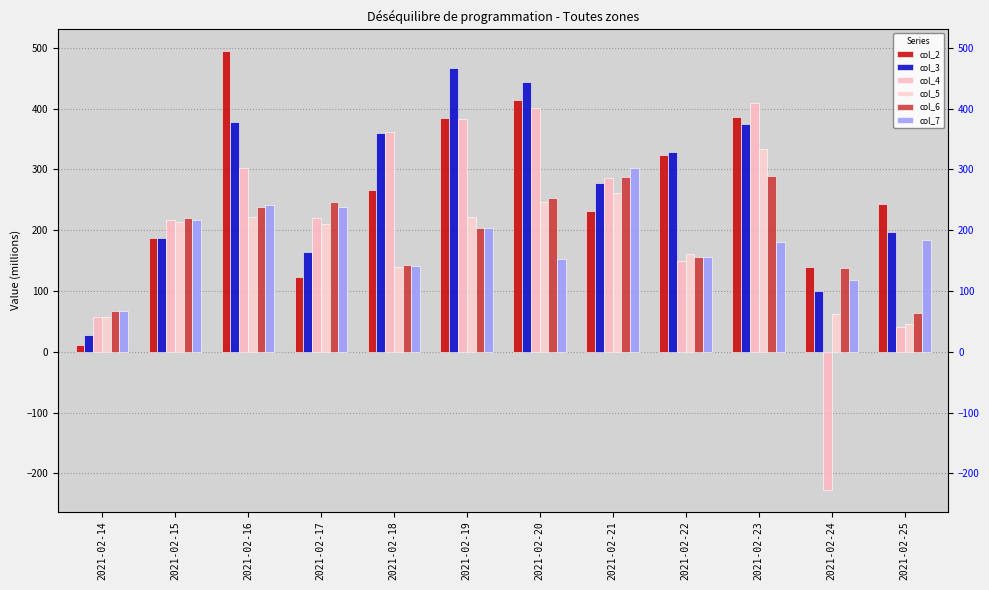

Is it true that col_2 equals 199.3 at 2021-02-24?

False